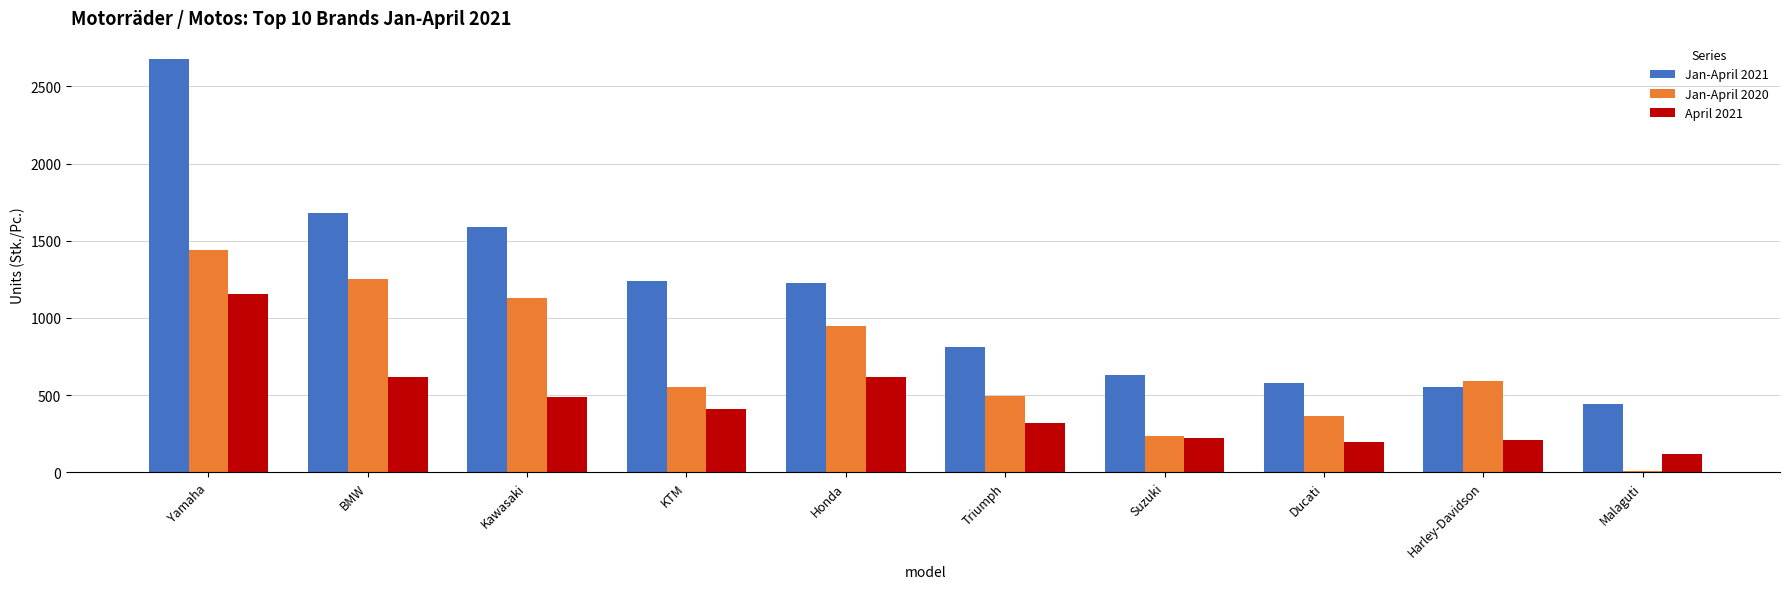

The Jan-April 2020 series shows 143 at Suzuki. True or false?

False